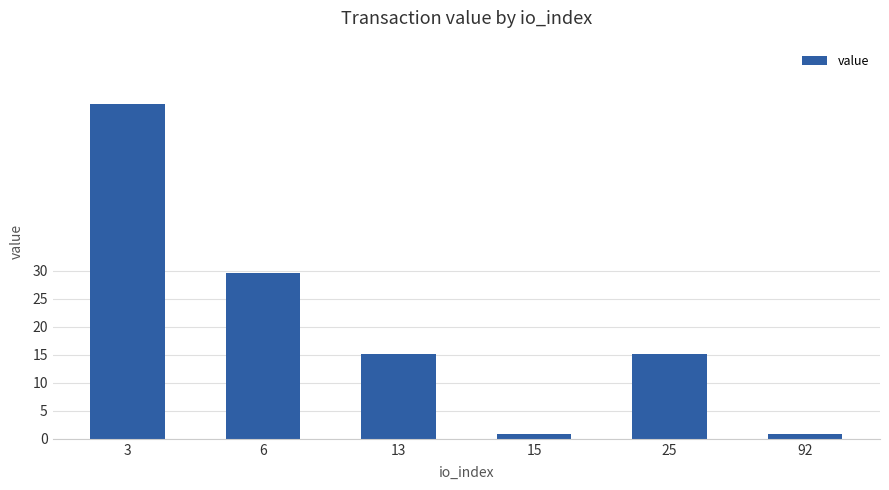

Which has a higher value, 6 or 3?

3